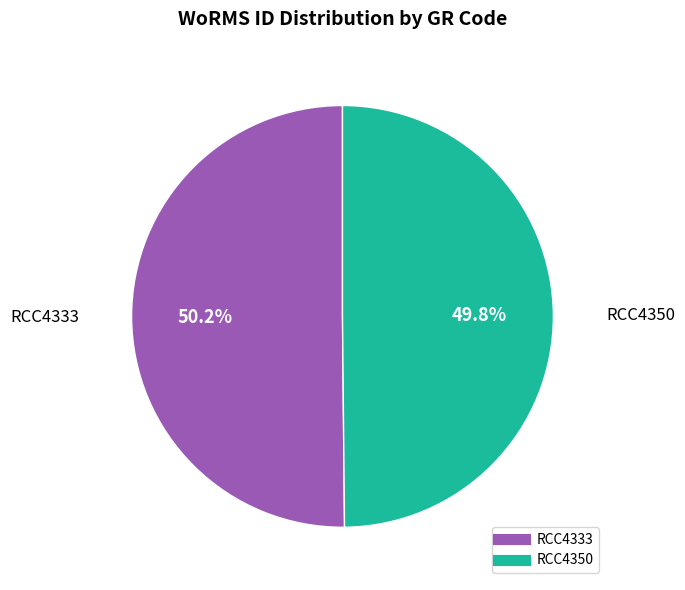

To the nearest percent, what is the combined percentage of RCC4350 and RCC4333?

100%